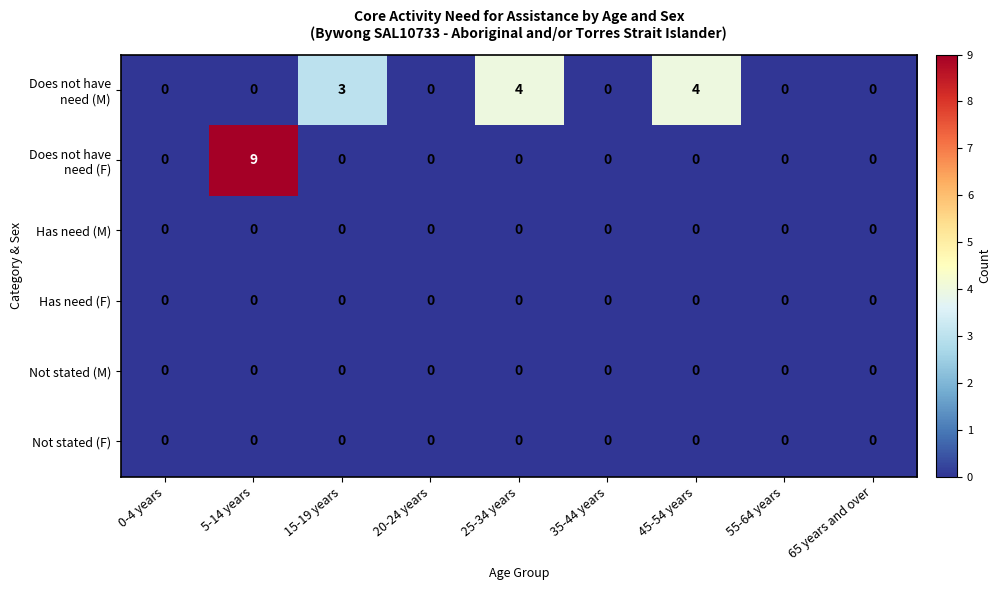

Which label corresponds to the largest value in the chart?

5-14 years